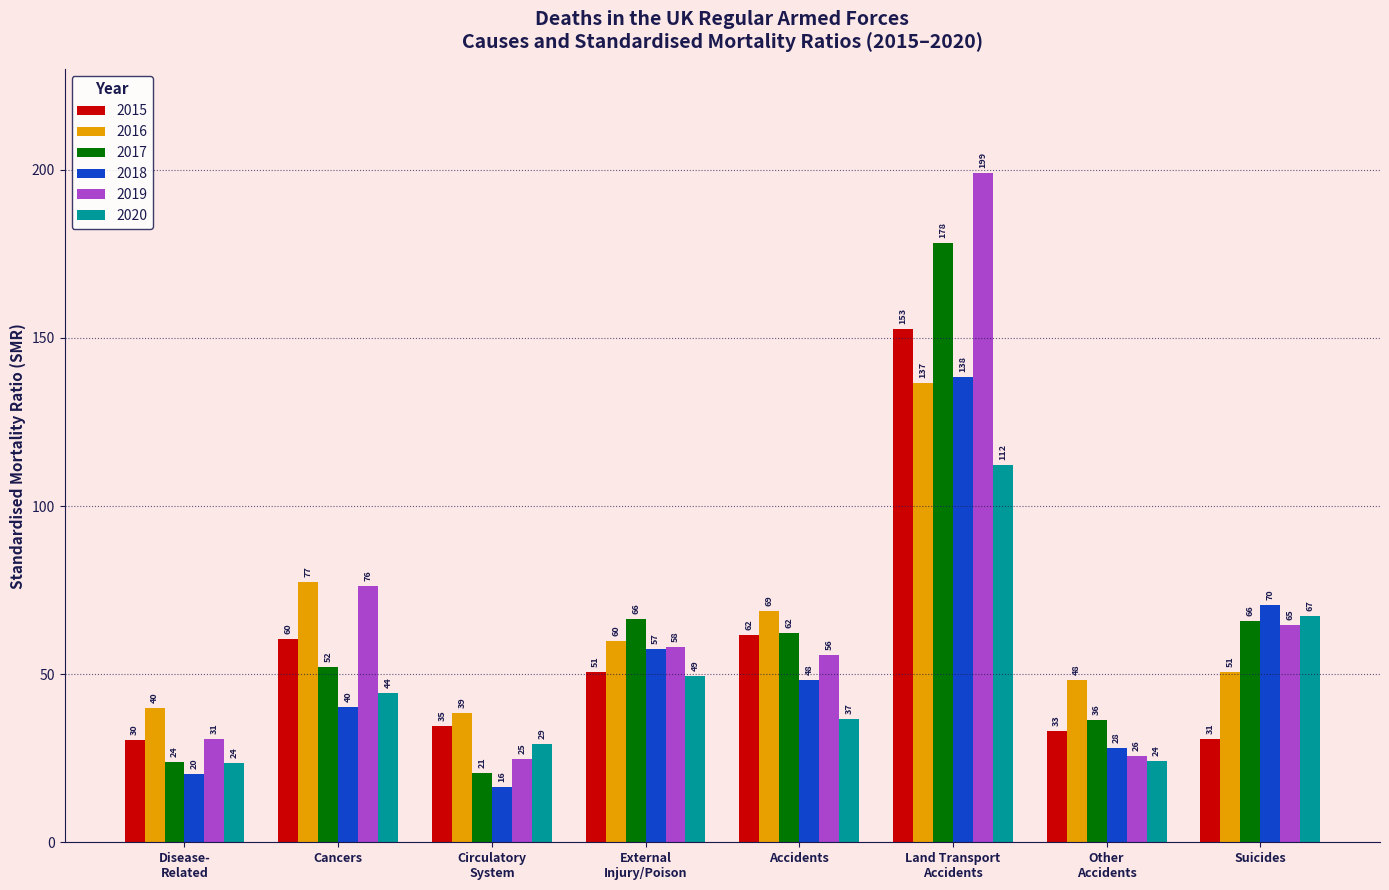

At which label is 2019 closest to 111?

Cancers